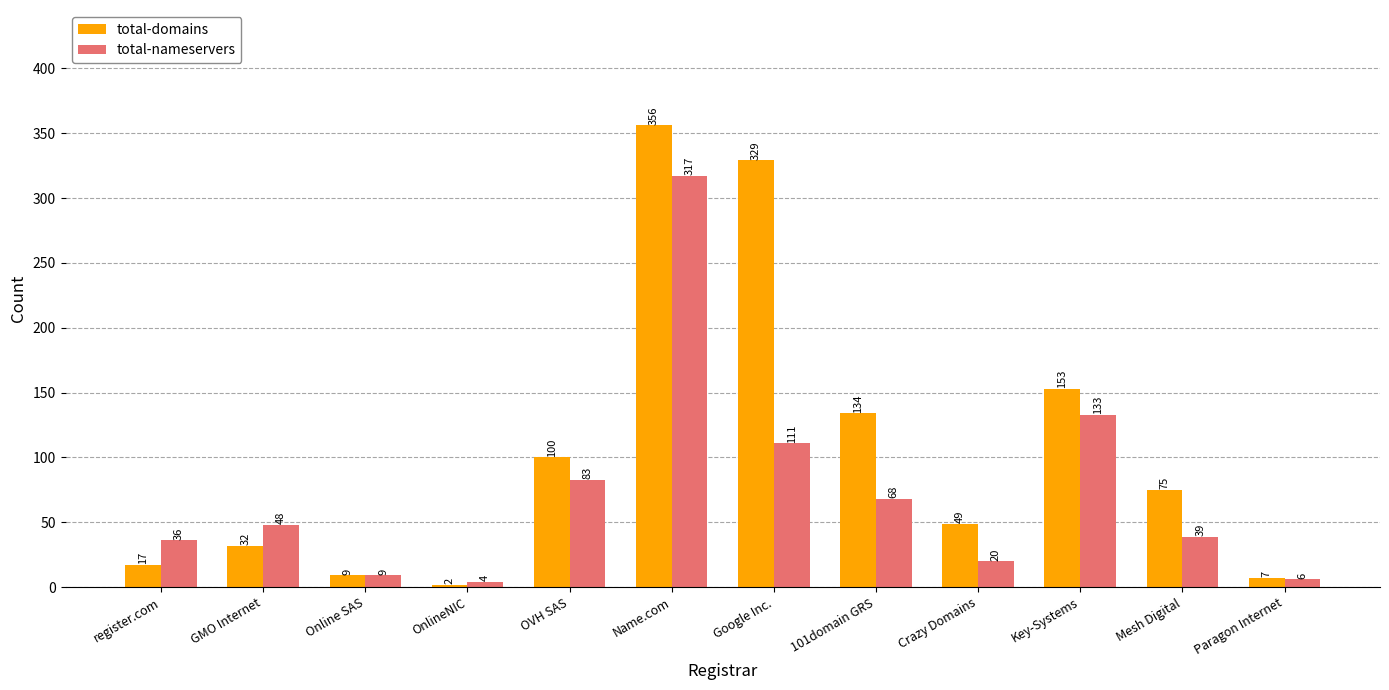

What is the smallest value displayed?

2